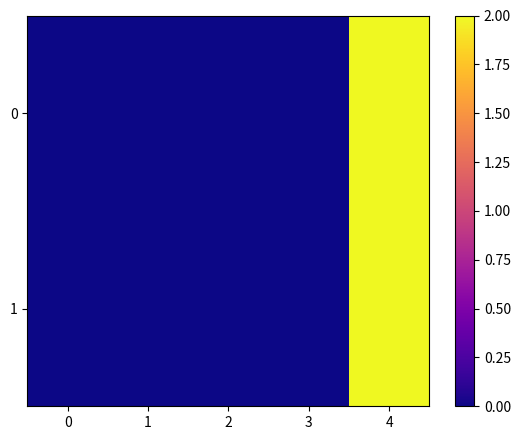

Count the number of data series in this chart.

2